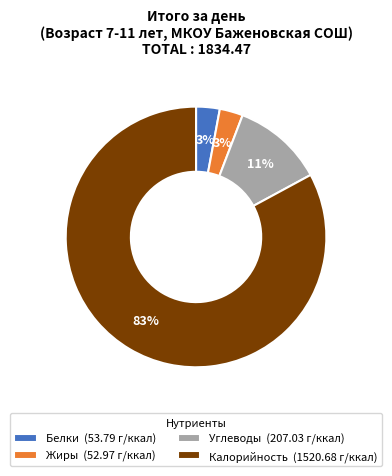

To the nearest percent, what is the difference between the largest and smallest slice percentages?

80%